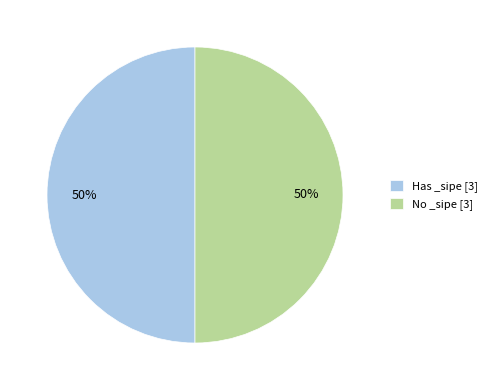

To the nearest percent, what is the combined percentage of Has _sipe [3] and No _sipe [3]?

100%